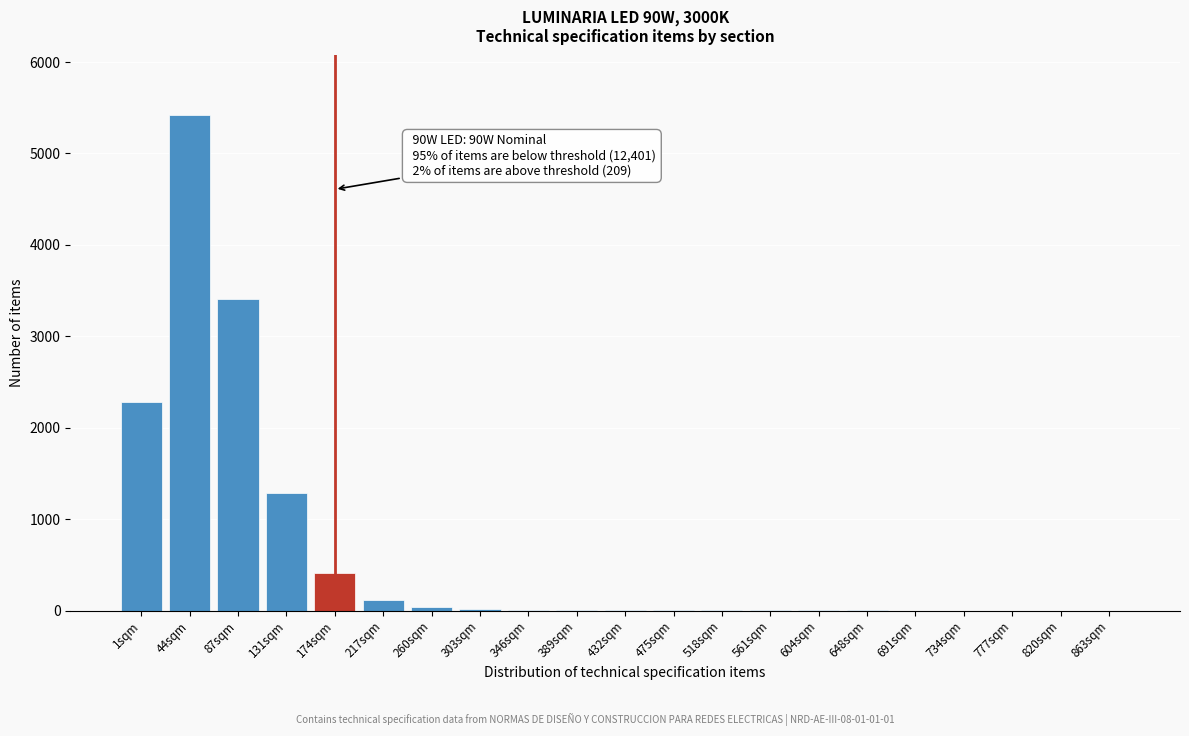

Where is the data nearest to the value 2711?

1sqm